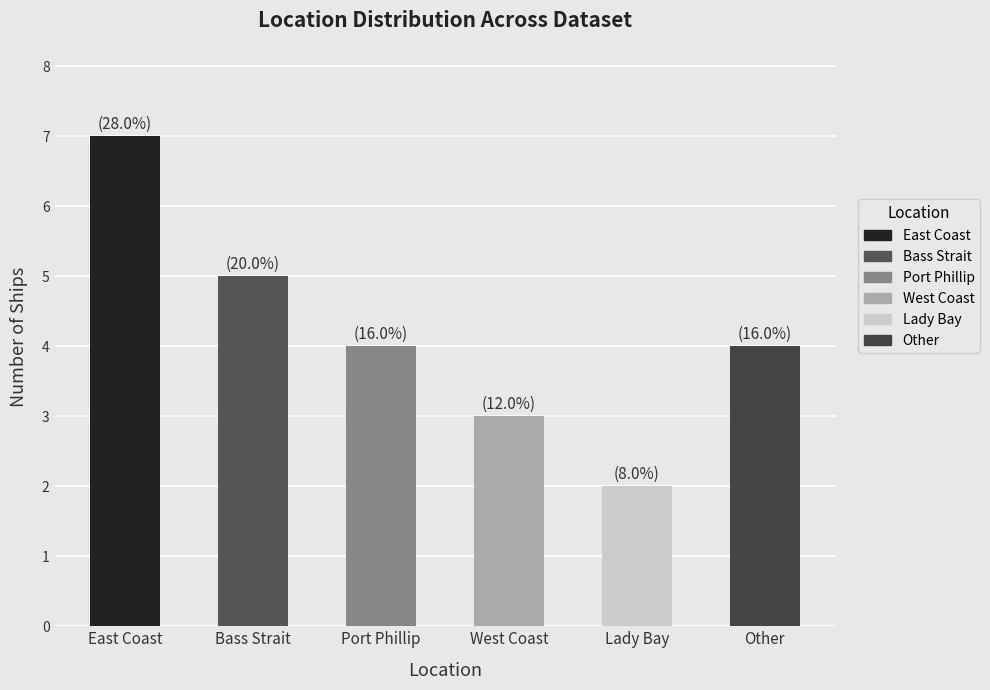

At which category does the chart reach its minimum across all series?

Lady Bay